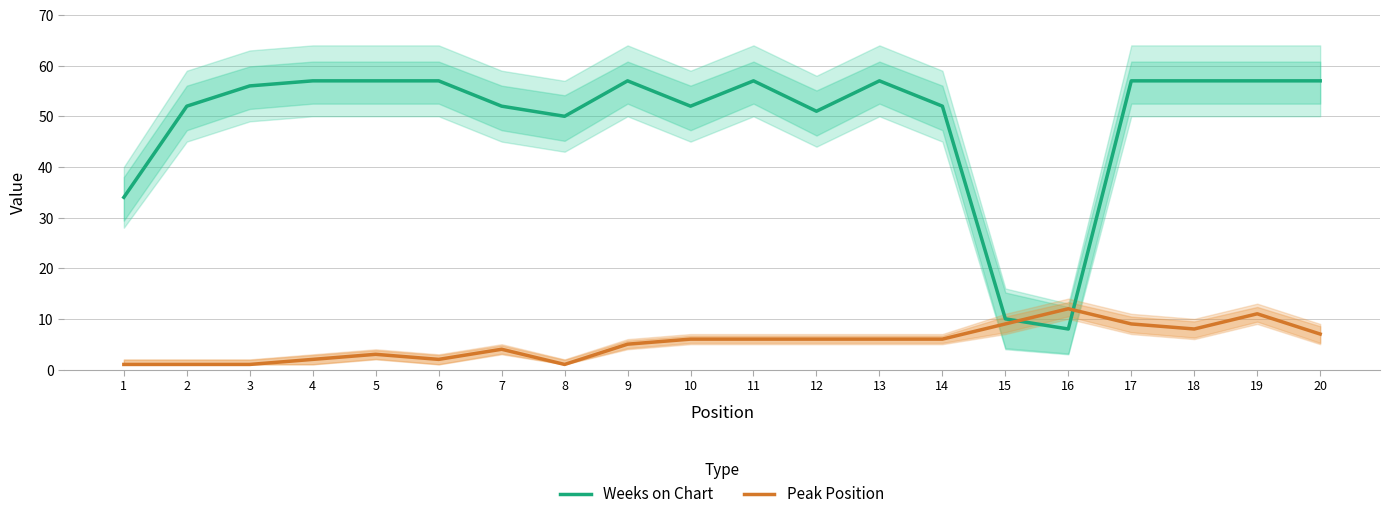

True or false: Peak Position has a value of 8 at 14.

False